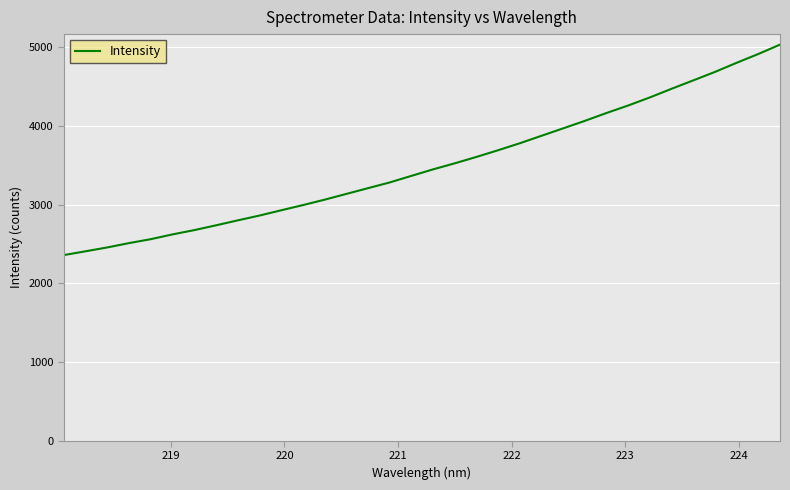

How many lines are shown in the chart?

1